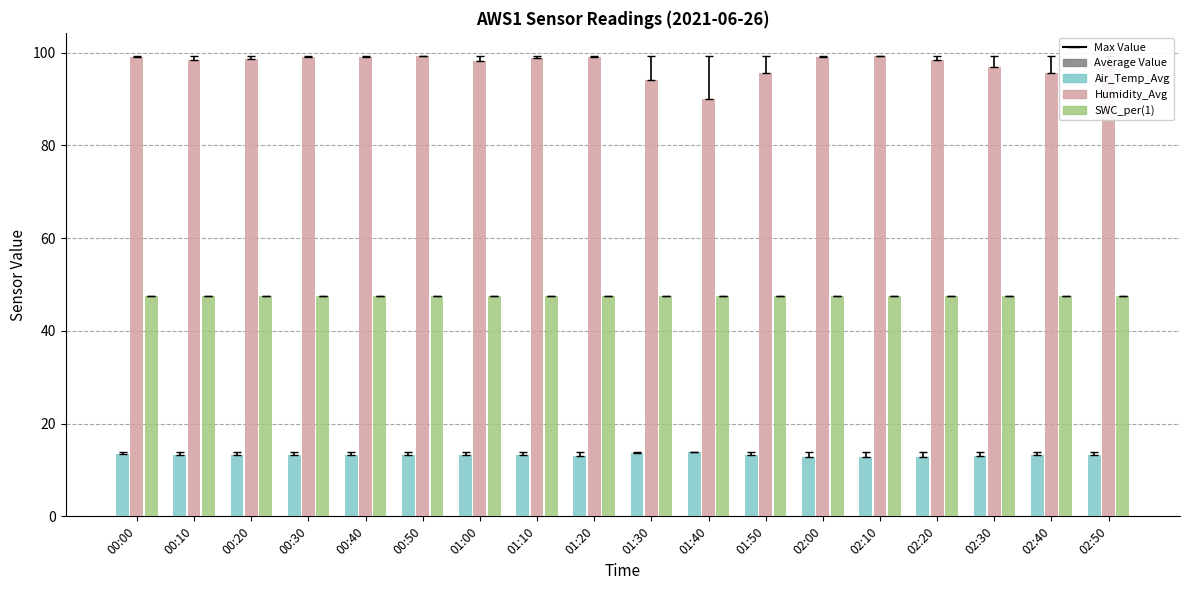

What is the sum of the Humidity_Avg values at 02:10 and 00:20?

197.9